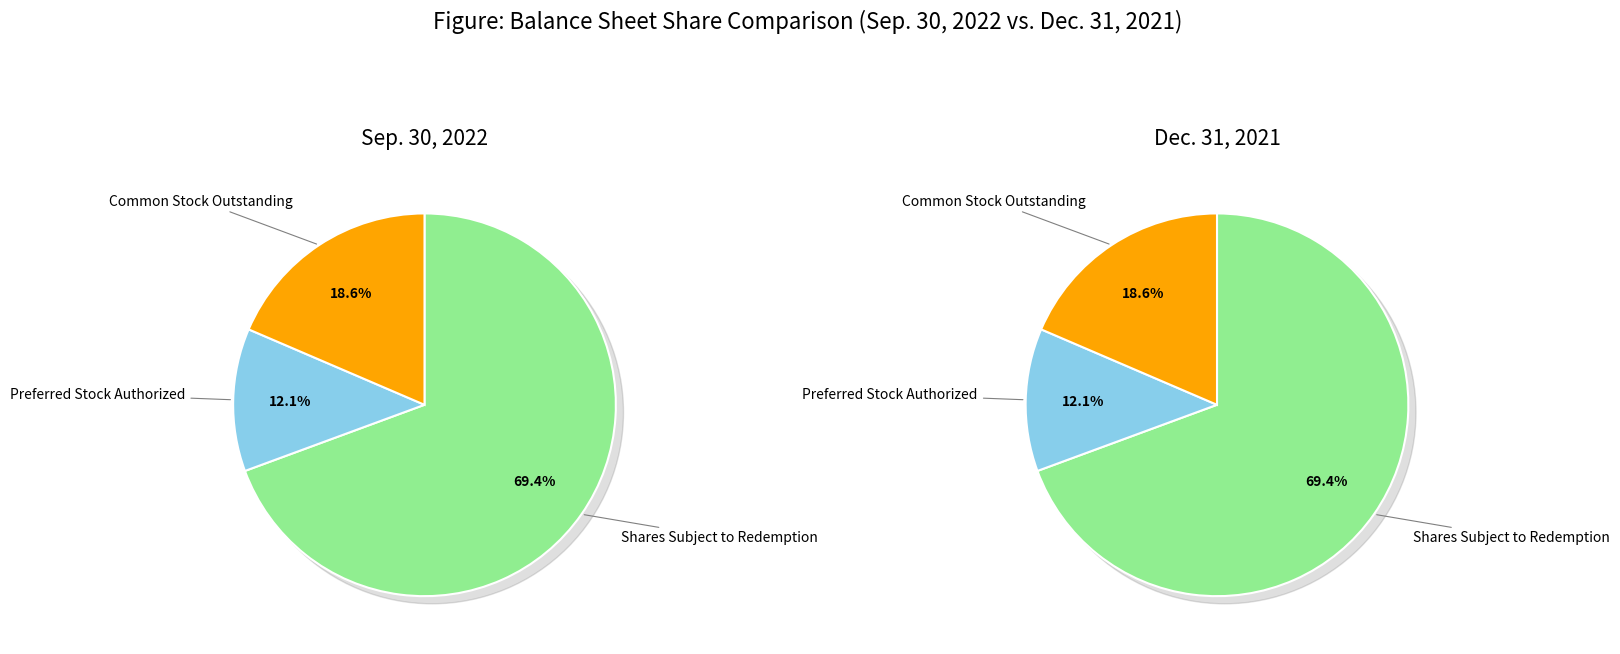

Which slice represents more than half of the pie?

Shares Subject to Redemption